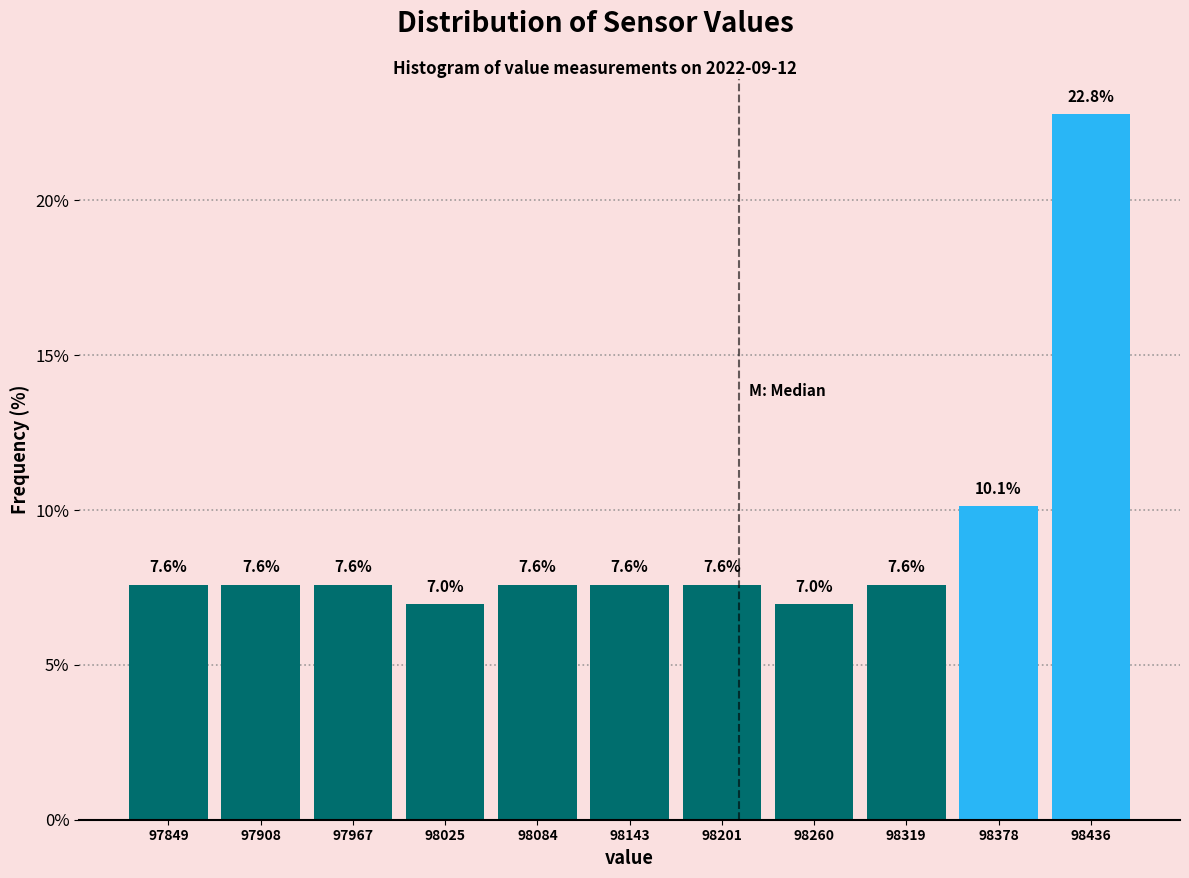

What is the height of the bar covering 97820 to 97880 on the x-axis? The bar edges are not printed on the chart, so give them approximately, as read against the axis.

7.6